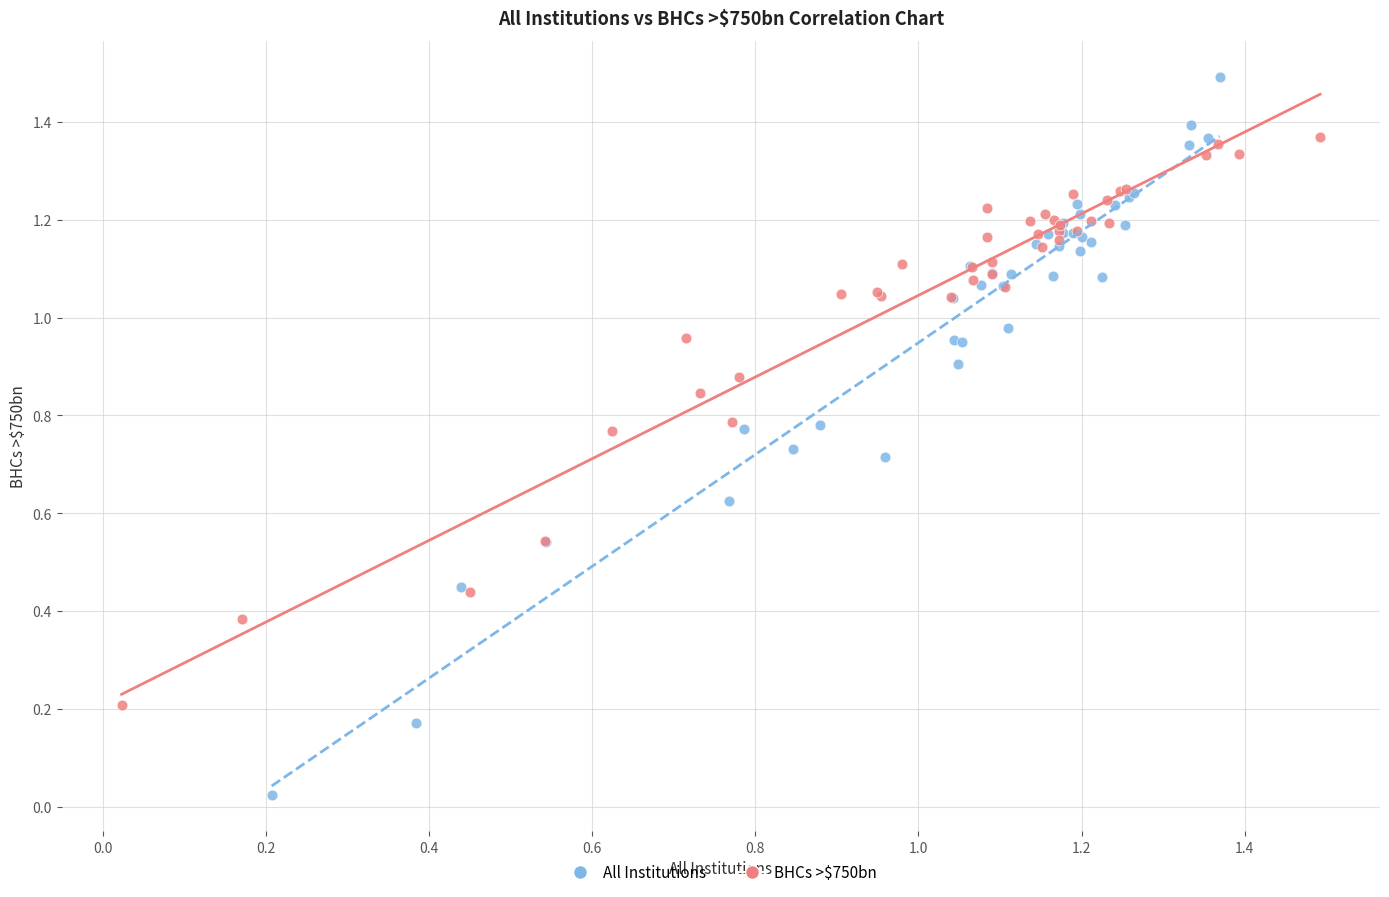

Which series contains the highest Y value?

All Institutions